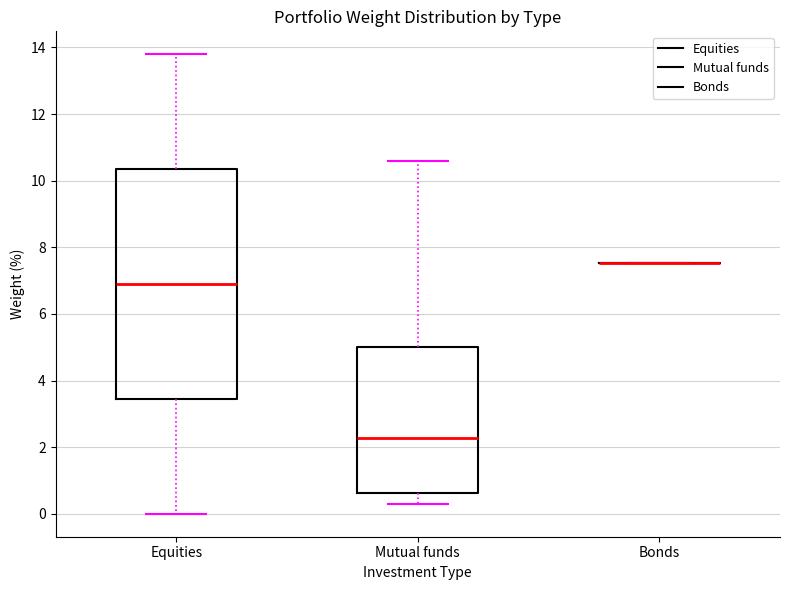

Reading left to right, read every box against the y-axis: the position of its median line, the range the box covers, and the ends of its whiskers. The values are not printed on the chart, so give them approximately, as read against the axis.

Equities: median 6.8, box 3.4 to 10.4, whiskers 0.0 to 13.8
Mutual funds: median 2.2, box 0.6 to 5.0, whiskers 0.2 to 10.6
Bonds: box collapsed to a line at 7.6, whiskers 7.6 to 7.6